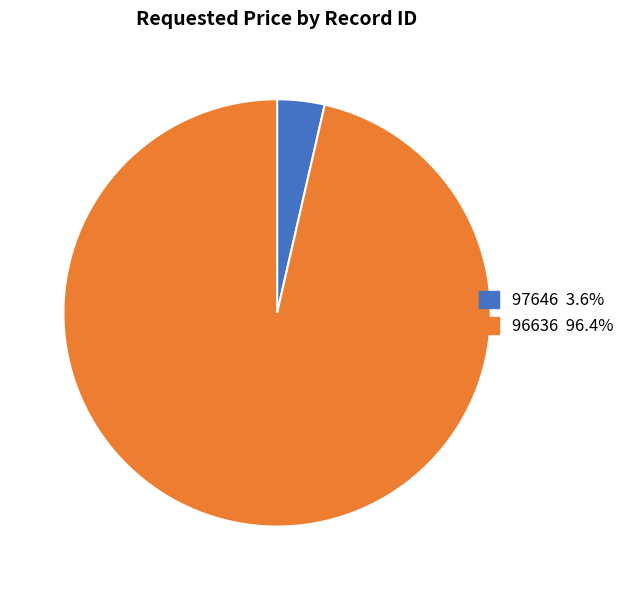

The 96636 slice represents 96% of the pie. True or false?

True